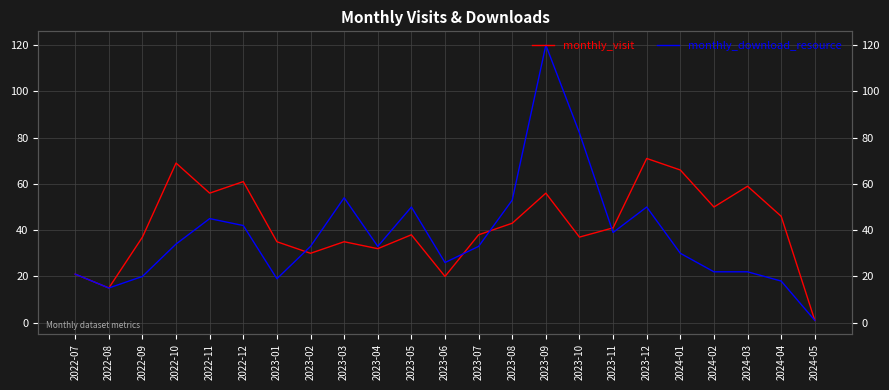

Which series has the largest total across all categories?

monthly_visit